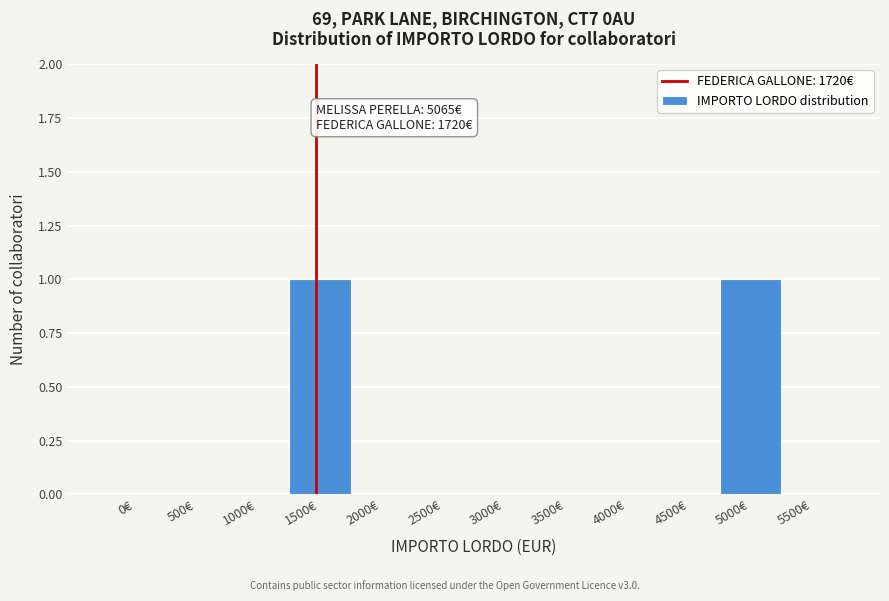

Reading right to left, extract all data points from this chart.

5500€=0	5000€=1	4500€=0	4000€=0	3500€=0	3000€=0	2500€=0	2000€=0	1500€=1	1000€=0	500€=0	0€=0